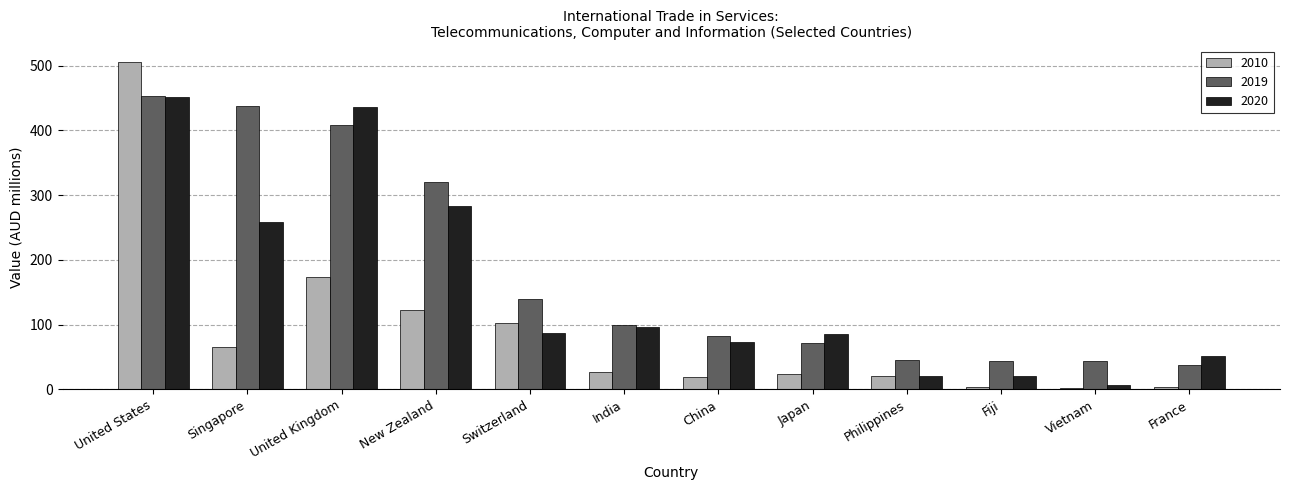

At which label is 2019 closest to 246?

New Zealand